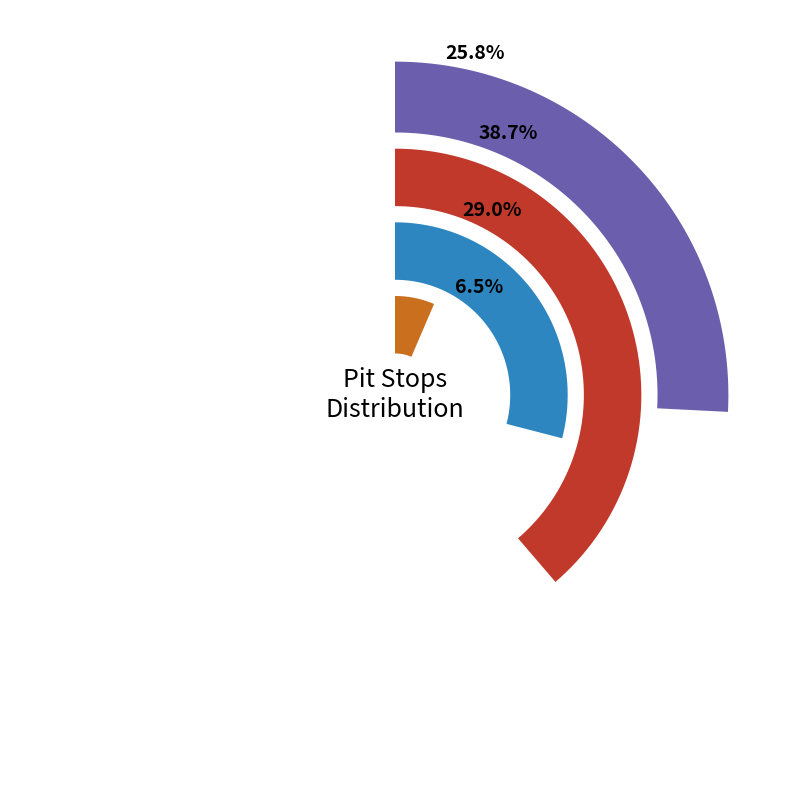

To the nearest percent, what is the combined percentage of C.VIANA and B. PINTO?

6%